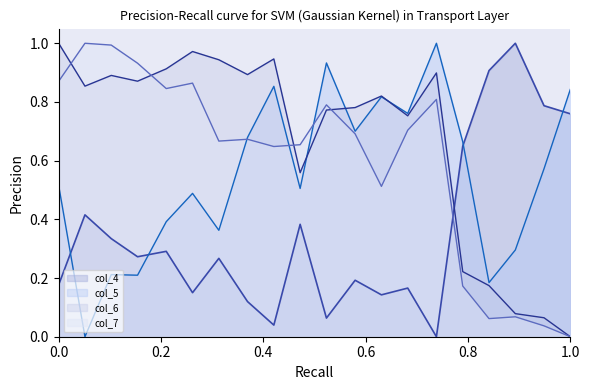

Reading right to left, transcribe all the data shown in this chart.

col_4: 0.8	0.8	1.0	0.9	0.6	0.0	0.2	0.1	0.2	0.1	0.4	0.0	0.1	0.3	0.2	0.3	0.3	0.3	0.4	0.2
col_5: 0.8	0.6	0.3	0.2	0.7	1.0	0.8	0.8	0.7	0.9	0.5	0.9	0.7	0.4	0.5	0.4	0.2	0.2	0.0	0.5
col_6: 0.0	0.1	0.1	0.2	0.2	0.9	0.8	0.8	0.8	0.8	0.6	0.9	0.9	0.9	1.0	0.9	0.9	0.9	0.9	1.0
col_7: 0.0	0.0	0.1	0.1	0.2	0.8	0.7	0.5	0.7	0.8	0.7	0.6	0.7	0.7	0.9	0.8	0.9	1.0	1.0	0.9